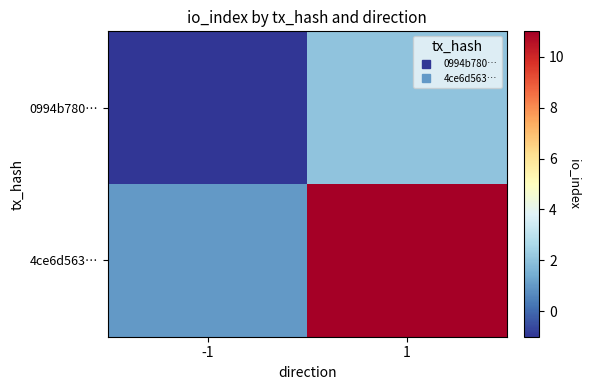

Rank the series by their average value, from lowest to highest.

0994b780…, 4ce6d563…